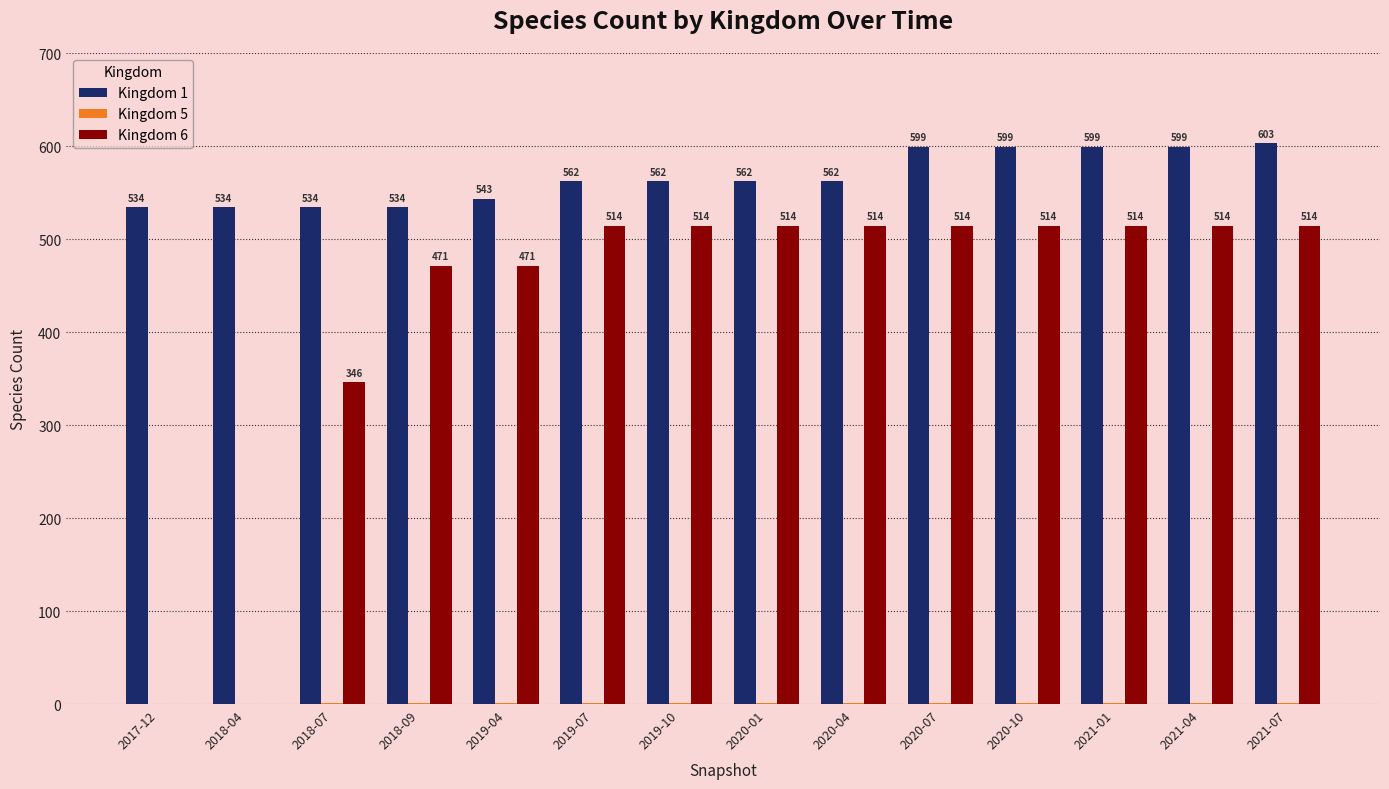

What is the sum of all Kingdom 6 values?

5914